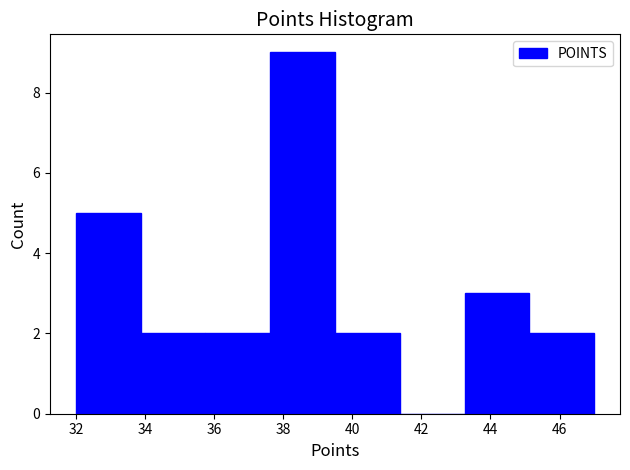

Reading left to right, transcribe this chart: for each bar, give the range it covers on the x-axis and its height. Neither the bar edges nor the heights are printed on the chart, so give them approximately, as read against the axes.

32.0 to 33.8: 5
33.8 to 35.8: 2
35.8 to 37.6: 2
37.6 to 39.6: 9
39.6 to 41.4: 2
41.4 to 43.2: 0
43.2 to 45.2: 3
45.2 to 47.0: 2